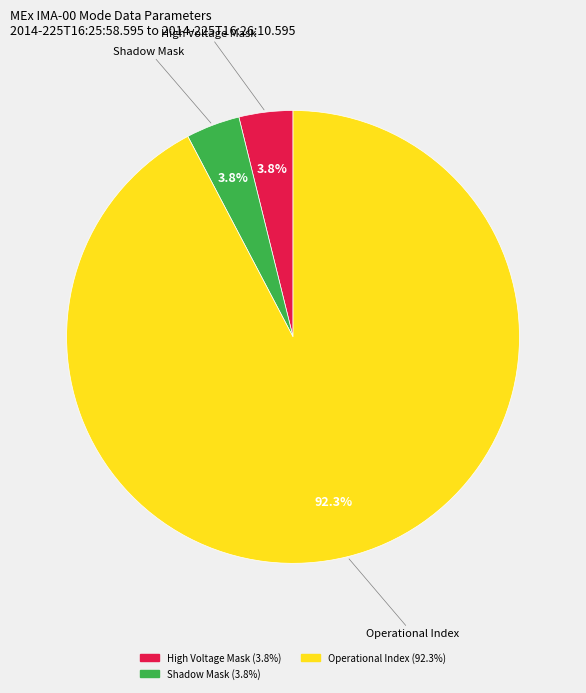

Is there any slice that represents more than half of the pie?

Yes